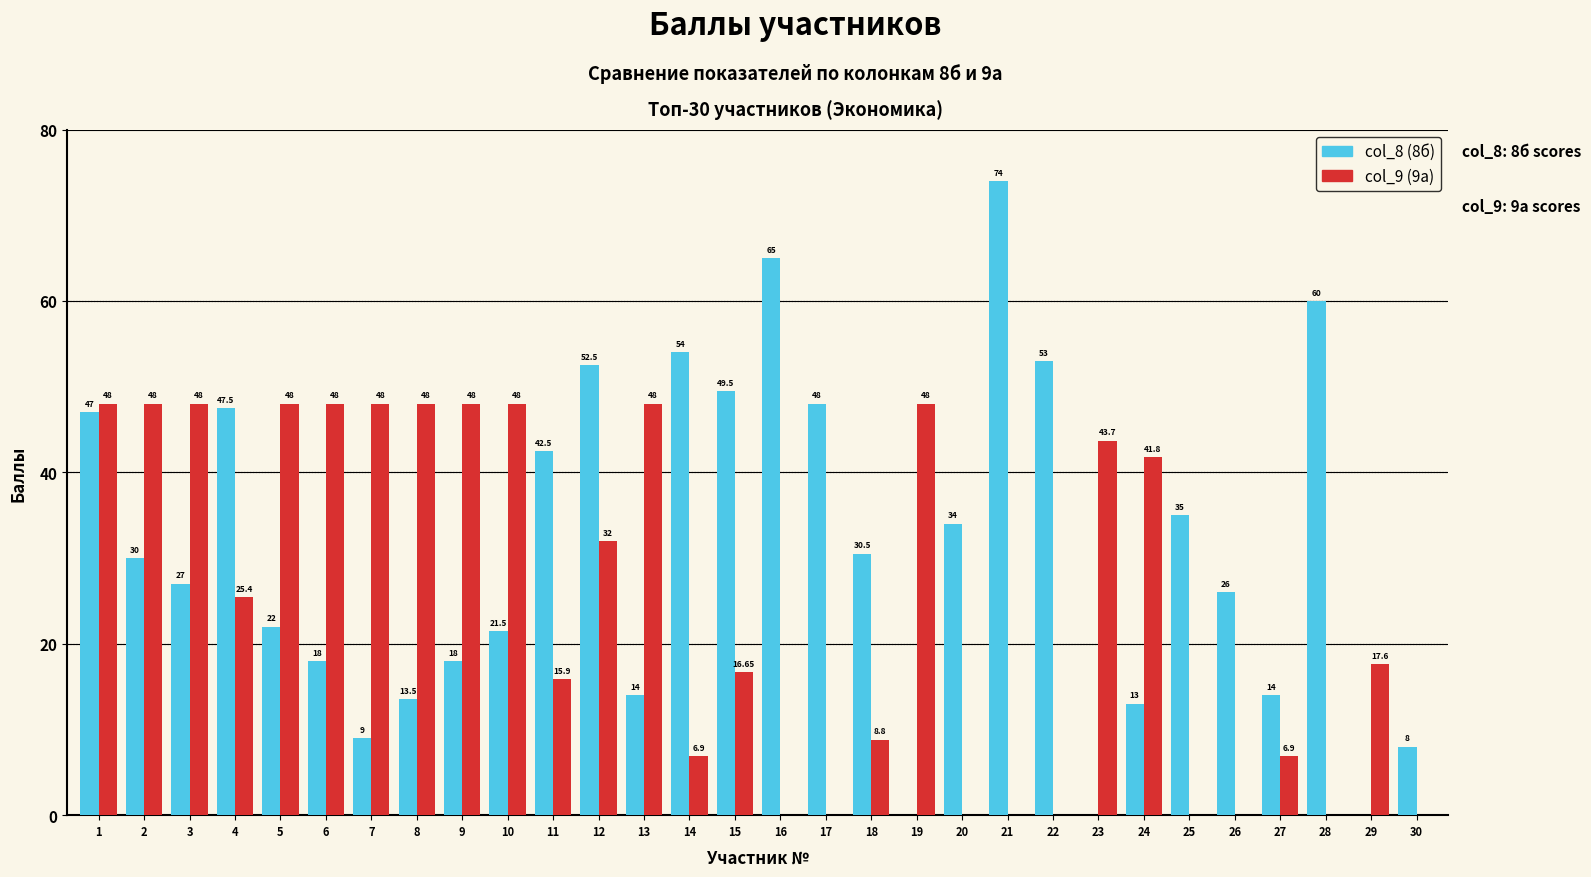

How many values in col_9 (9а) are above zero?

21